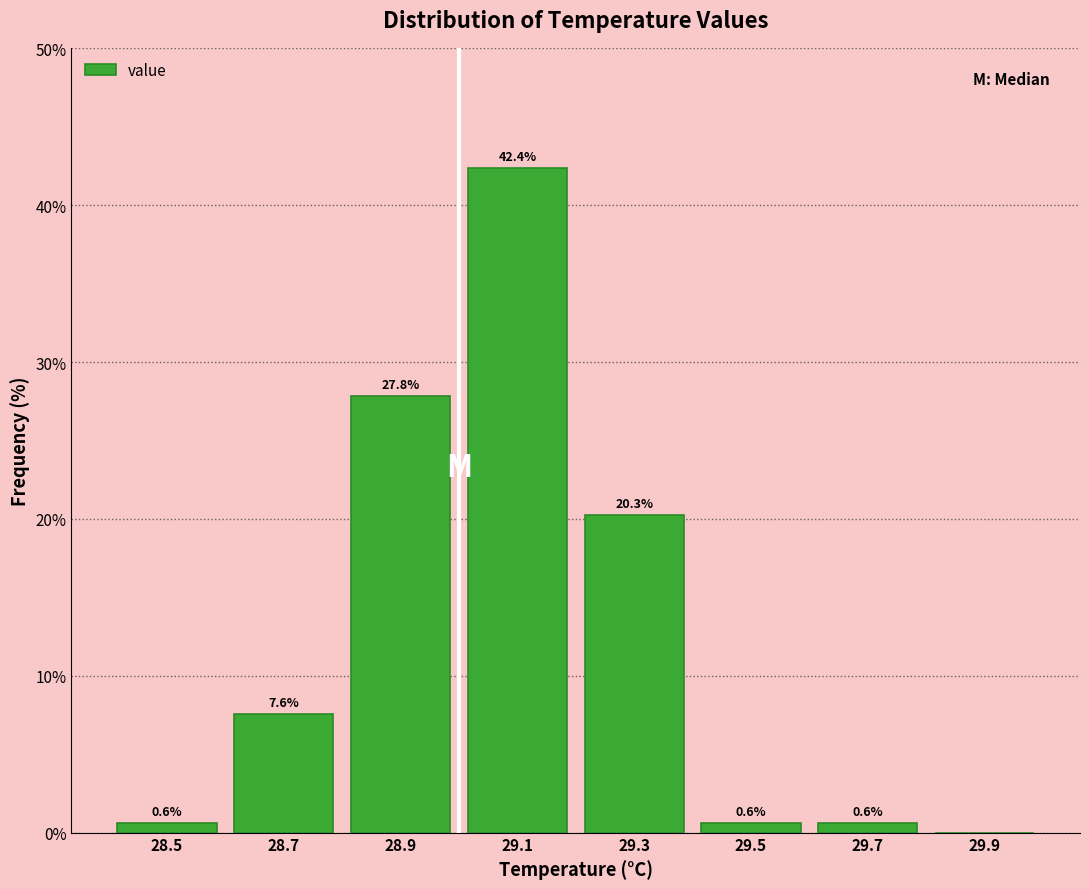

Over which range of the x-axis is the bar tallest?

29.0 to 29.2